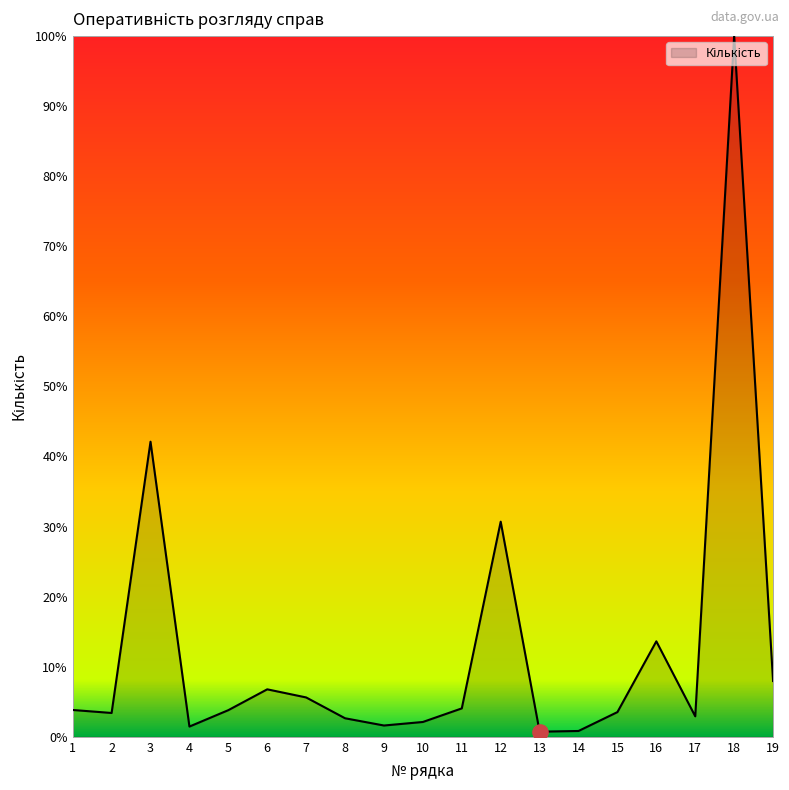

Which has a higher value, 4 or 18?

18